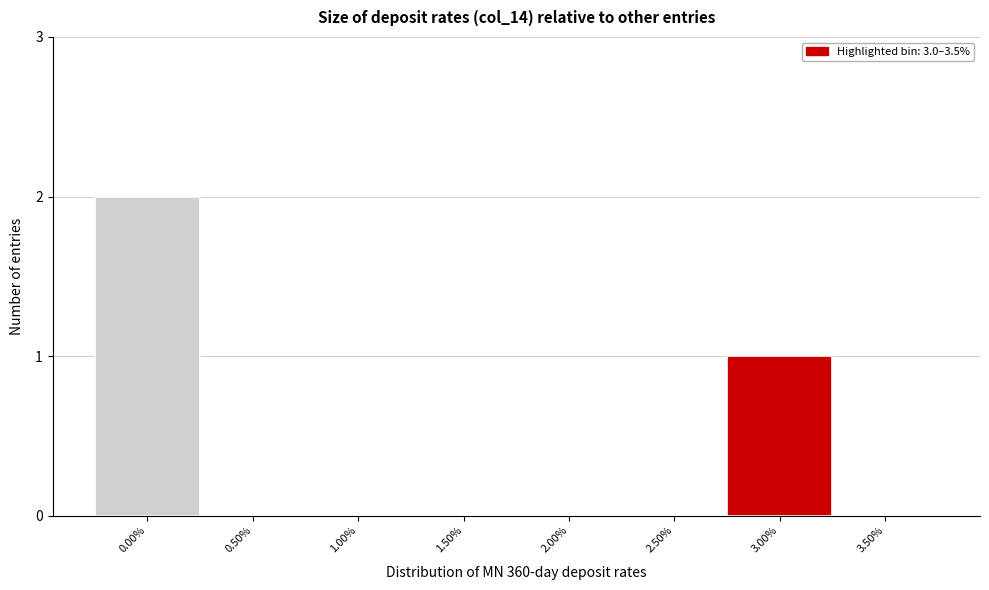

Reading right to left, transcribe all the data shown in this chart.

3.50%=0	3.00%=1	2.50%=0	2.00%=0	1.50%=0	1.00%=0	0.50%=0	0.00%=2